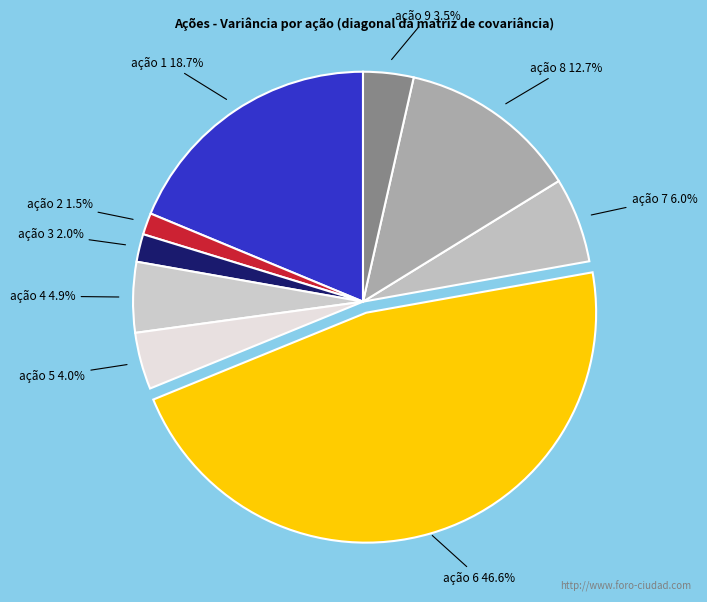

Which category has the biggest portion of the pie?

ação 6